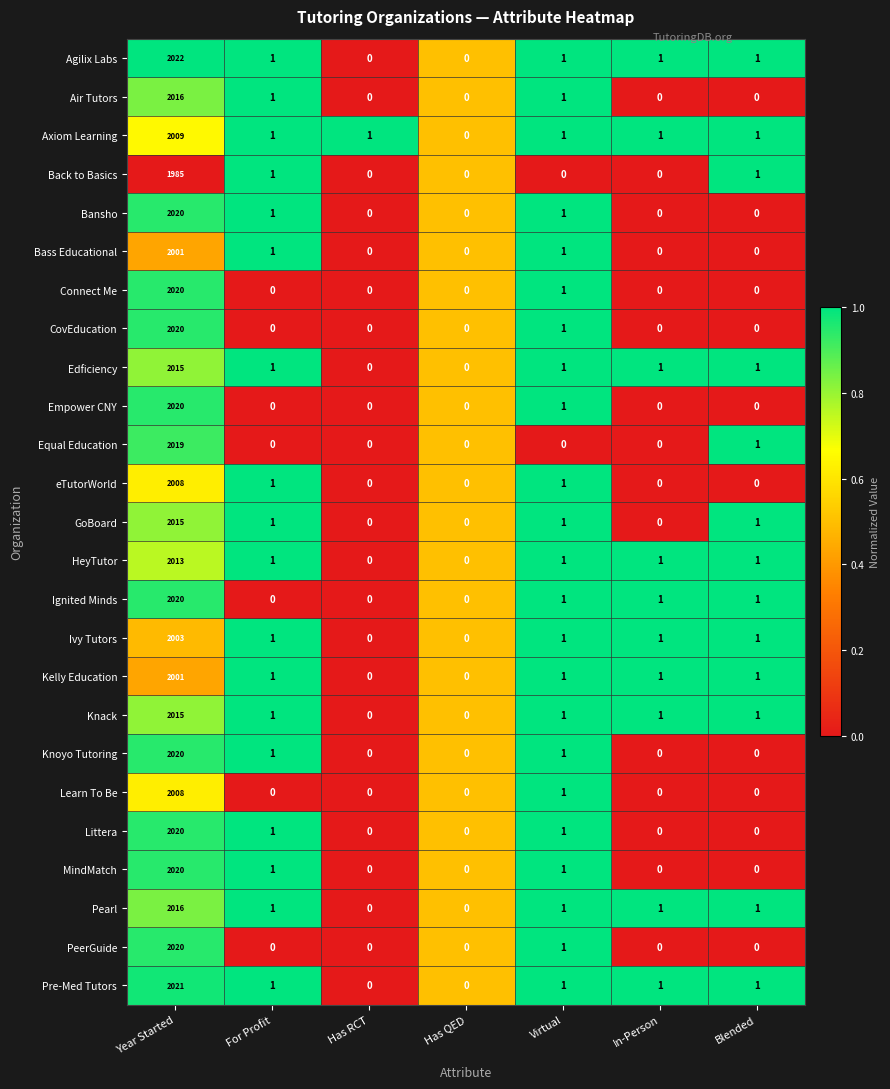

Which series has the largest total across all categories?

Agilix Labs